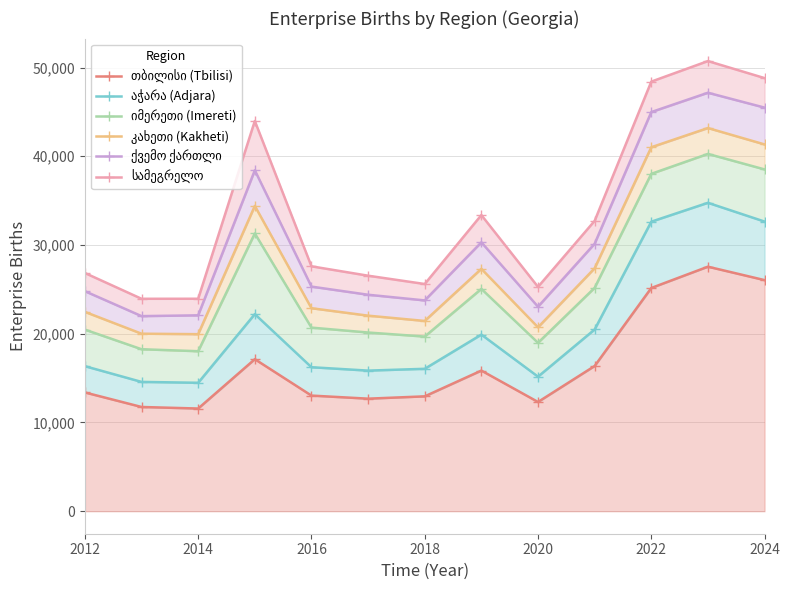

In ქვემო ქართლი, how many points are lower than both neighbors (excluding endpoints)?

3